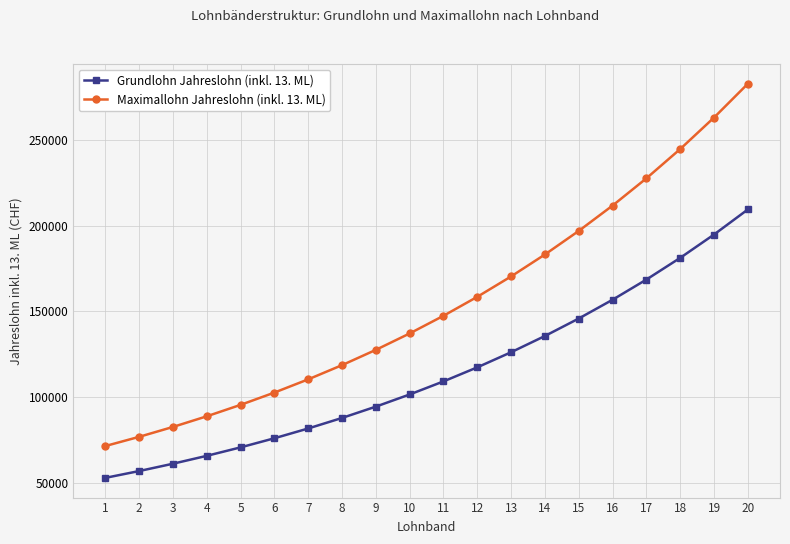

The value of Grundlohn Jahreslohn (inkl. 13. ML) at 5 is 22653.4. True or false?

False